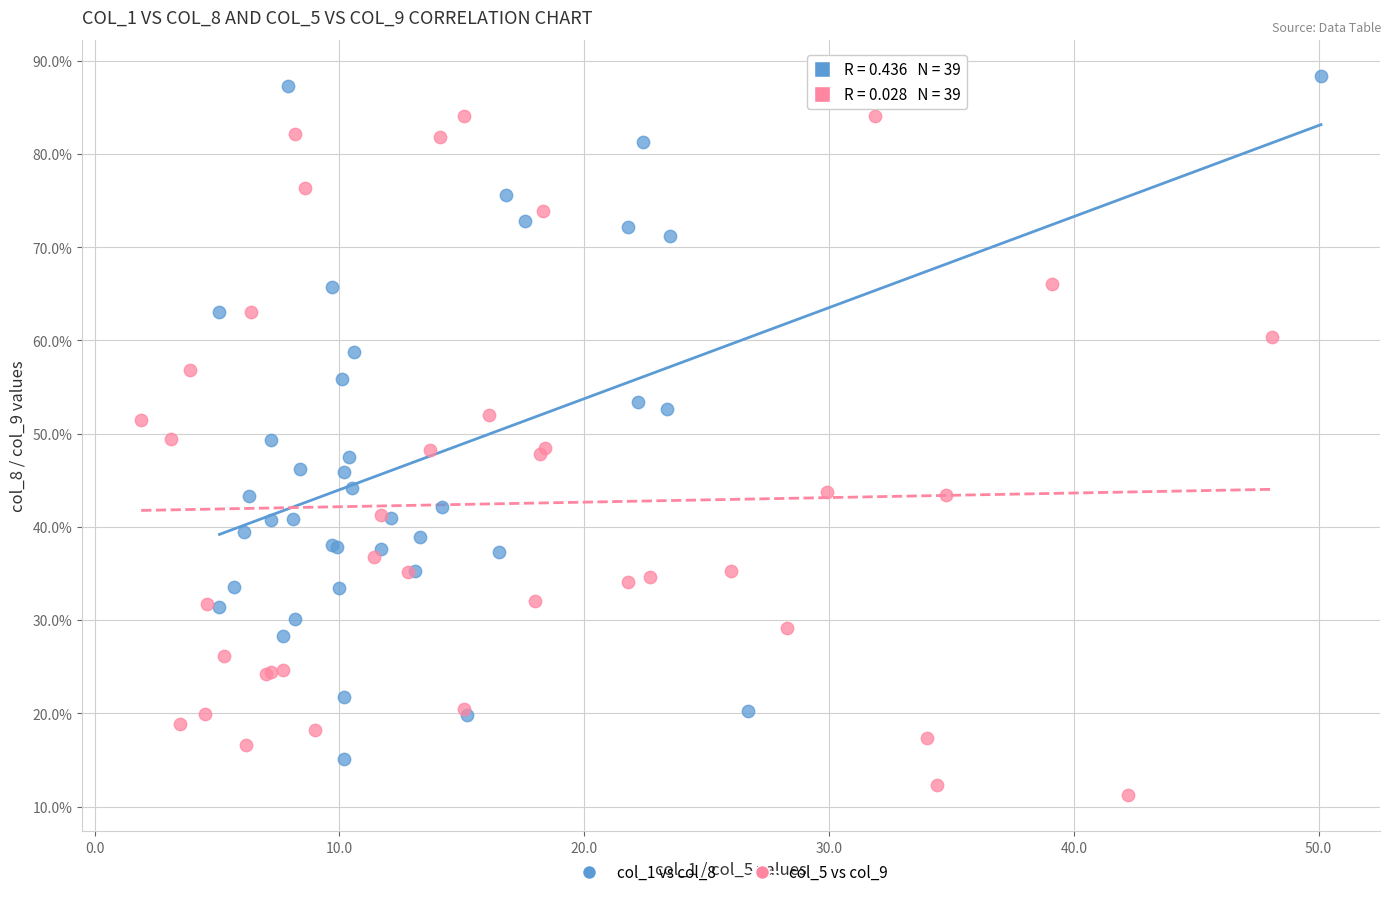

Which series contains the highest Y value?

col_1 vs col_8